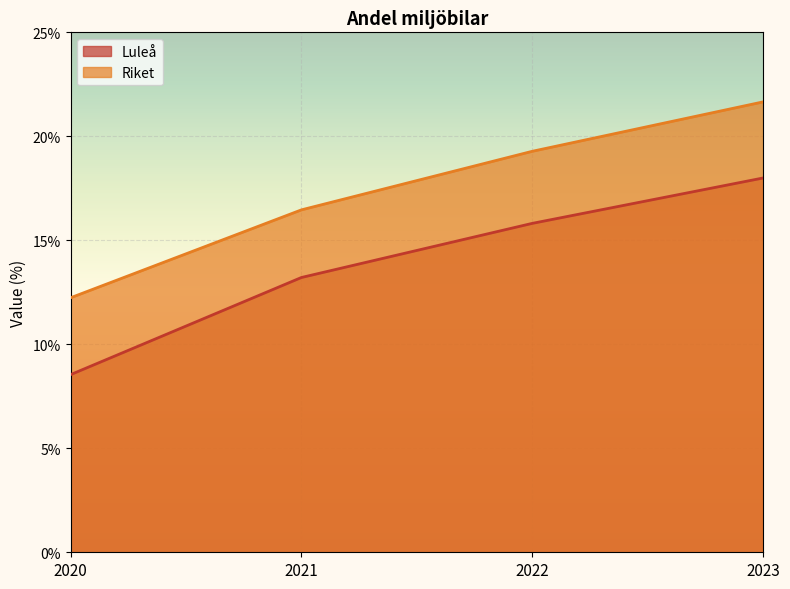

The value of Luleå at 2022 is 6.0. True or false?

False